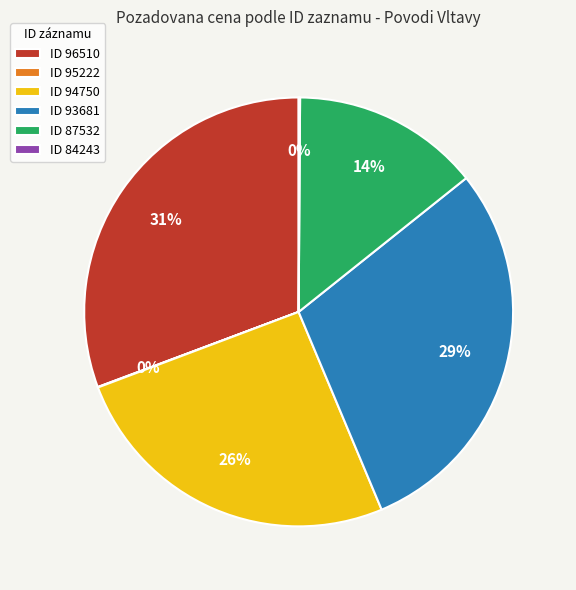

Is the sum of ID 96510 and ID 87532 greater than half?

No